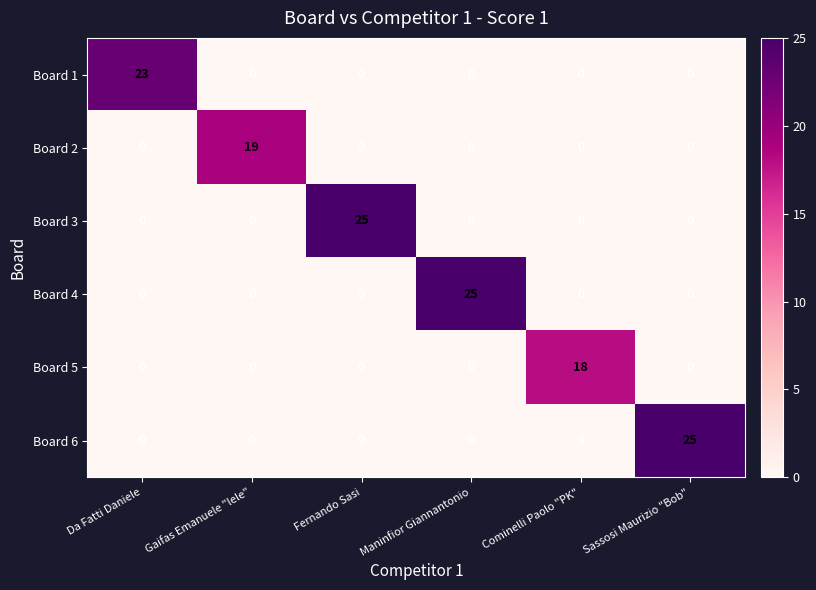

What is the spread (max minus min) of values at Gaifas Emanuele "lele"?

19